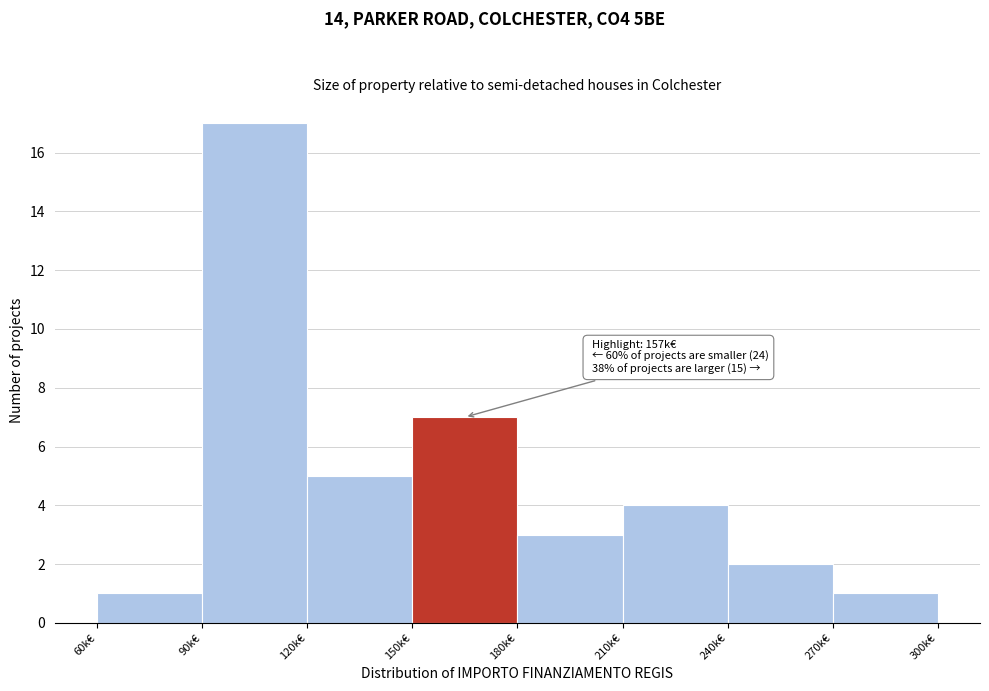

Reading left to right, list all the values displayed in this chart.

60k€=1	90k€=17	120k€=5	150k€=7	180k€=3	210k€=4	240k€=2	270k€=1